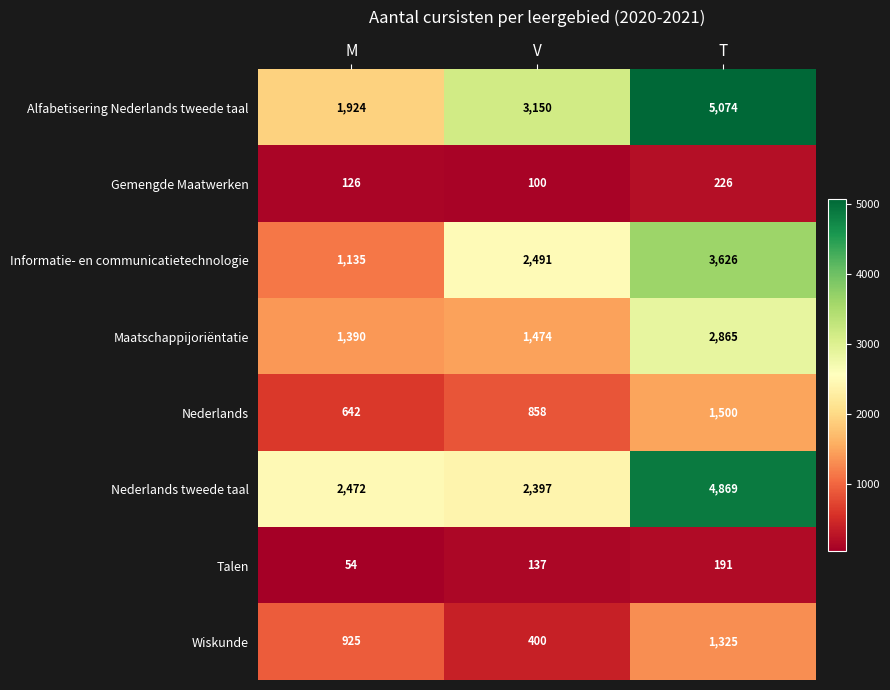

How many data points in Informatie- en communicatietechnologie are less than 2491?

1